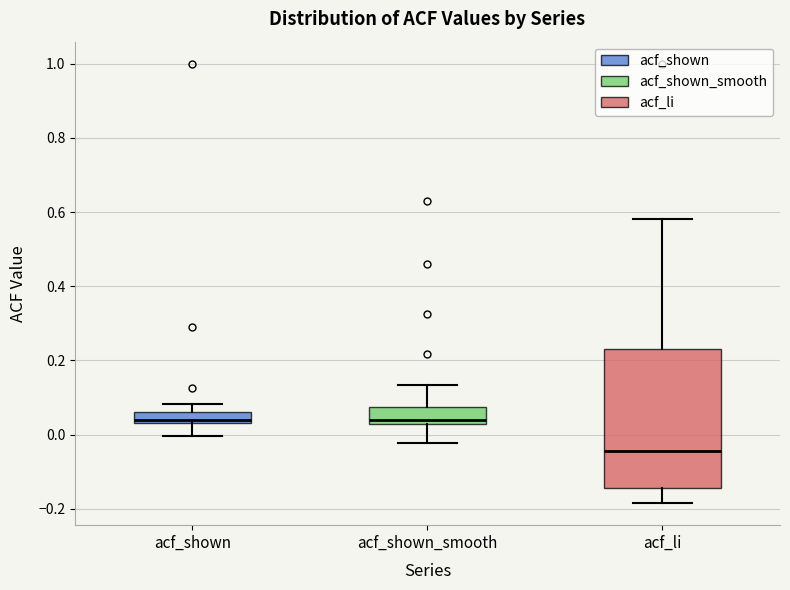

Where is the lower edge of the box for acf_shown_smooth on the y-axis? The values are not printed on the chart, so give them approximately, as read against the axis.

0.02